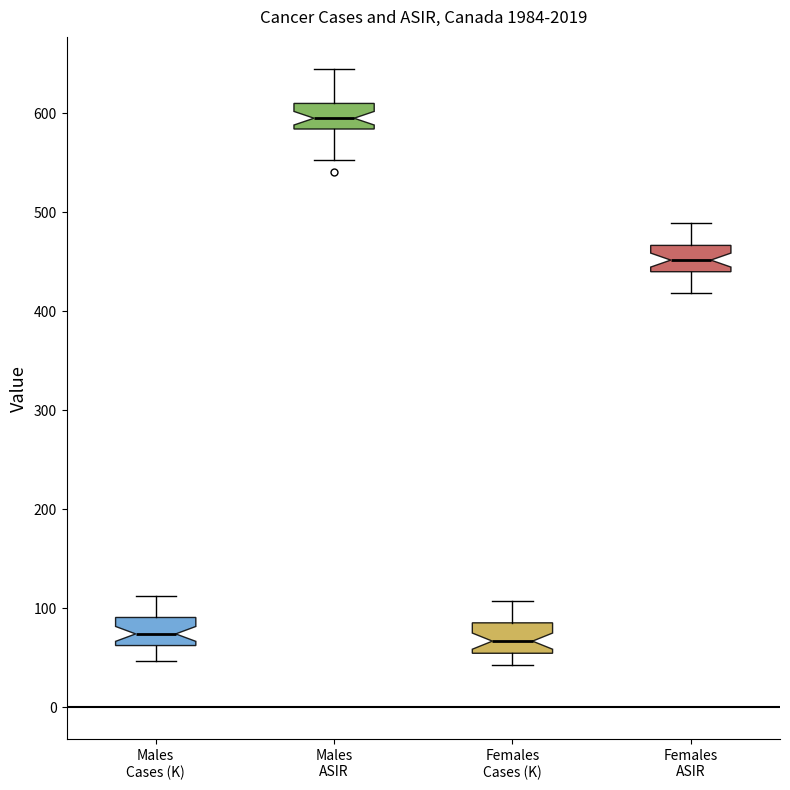

Where is the lower edge of the box for Males Cases (K) on the y-axis? The values are not printed on the chart, so give them approximately, as read against the axis.

60